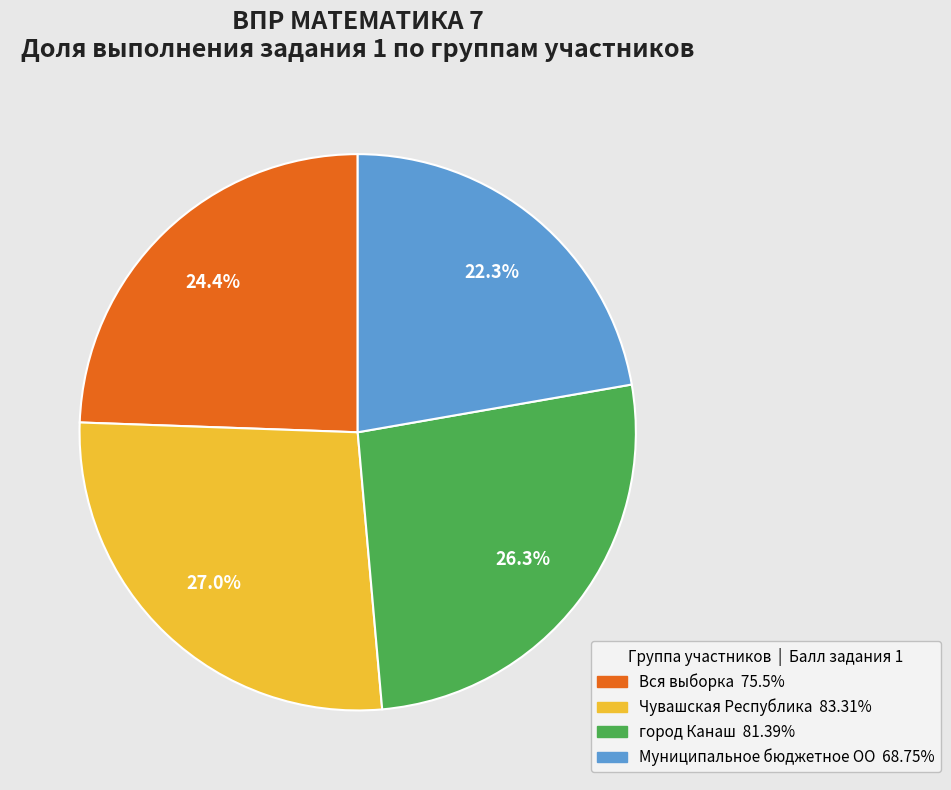

Is it true that Муниципальное бюджетное ОО is 22% of the pie?

True